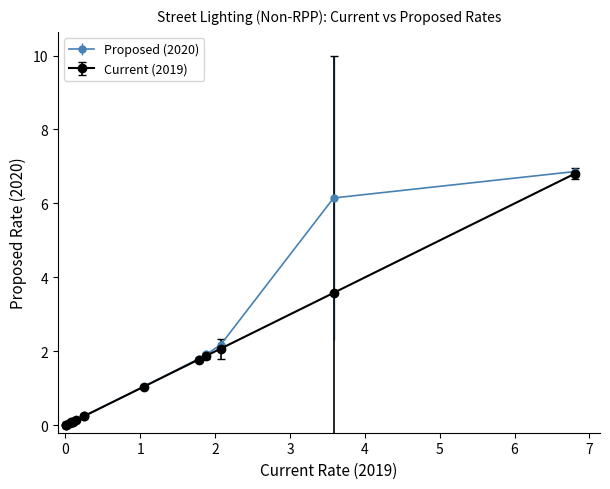

What is the value of the Current (2019) point at the 13th from the left?

1.9